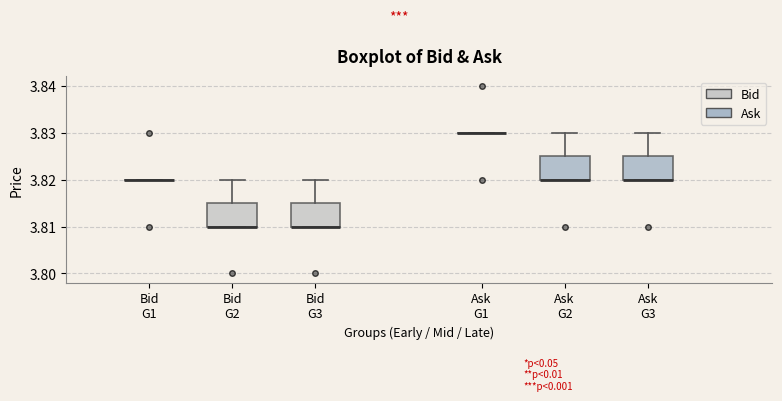

Where is the lower edge of the box for Bid G2 on the y-axis? The values are not printed on the chart, so give them approximately, as read against the axis.

3.810